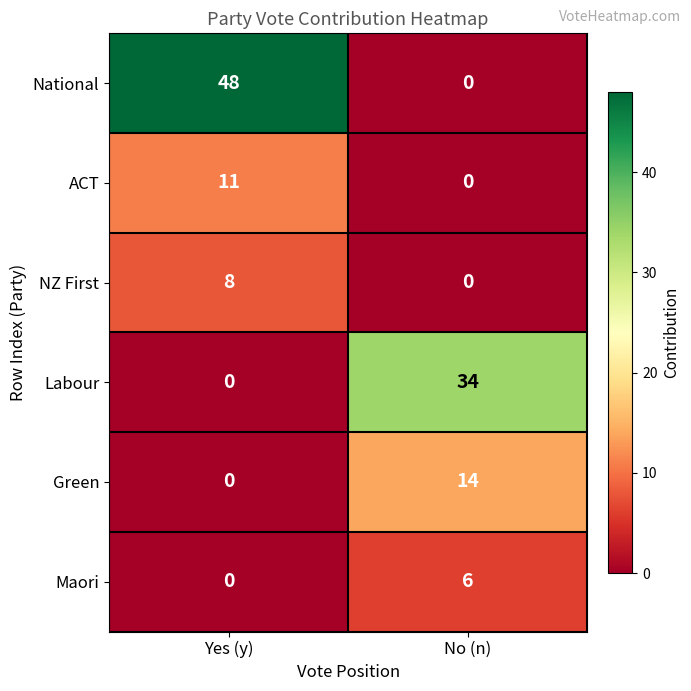

Rank the series by their maximum value, from highest to lowest.

National, Labour, Green, ACT, NZ First, Maori